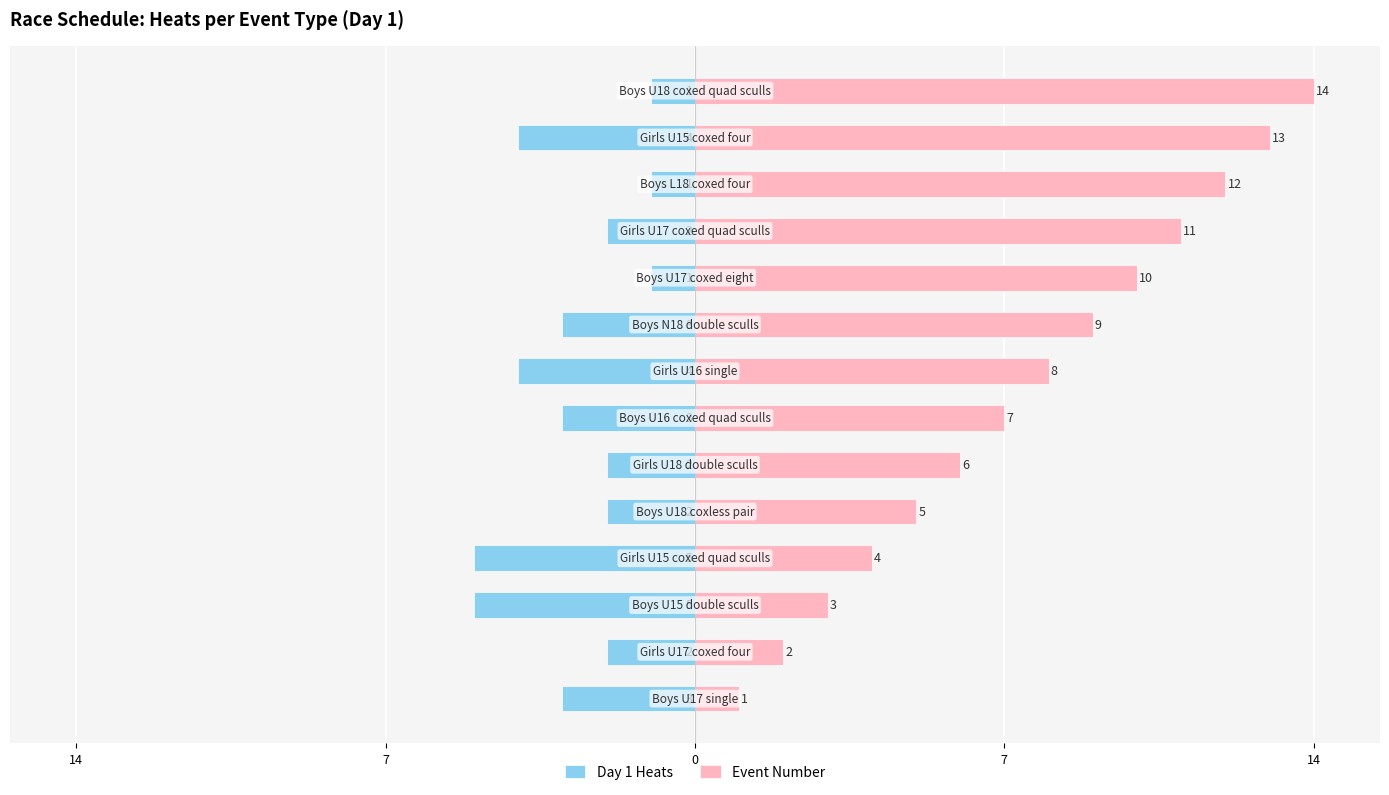

Which series has the largest total across all categories?

Event Number